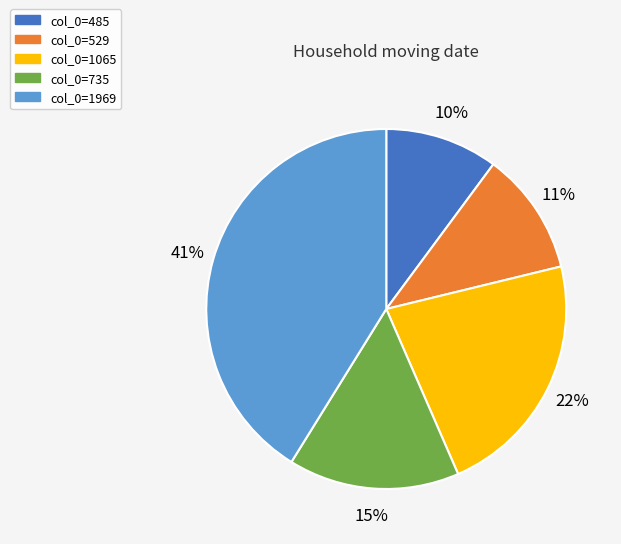

To the nearest percent, what is the difference between the largest and smallest slice percentages?

31%